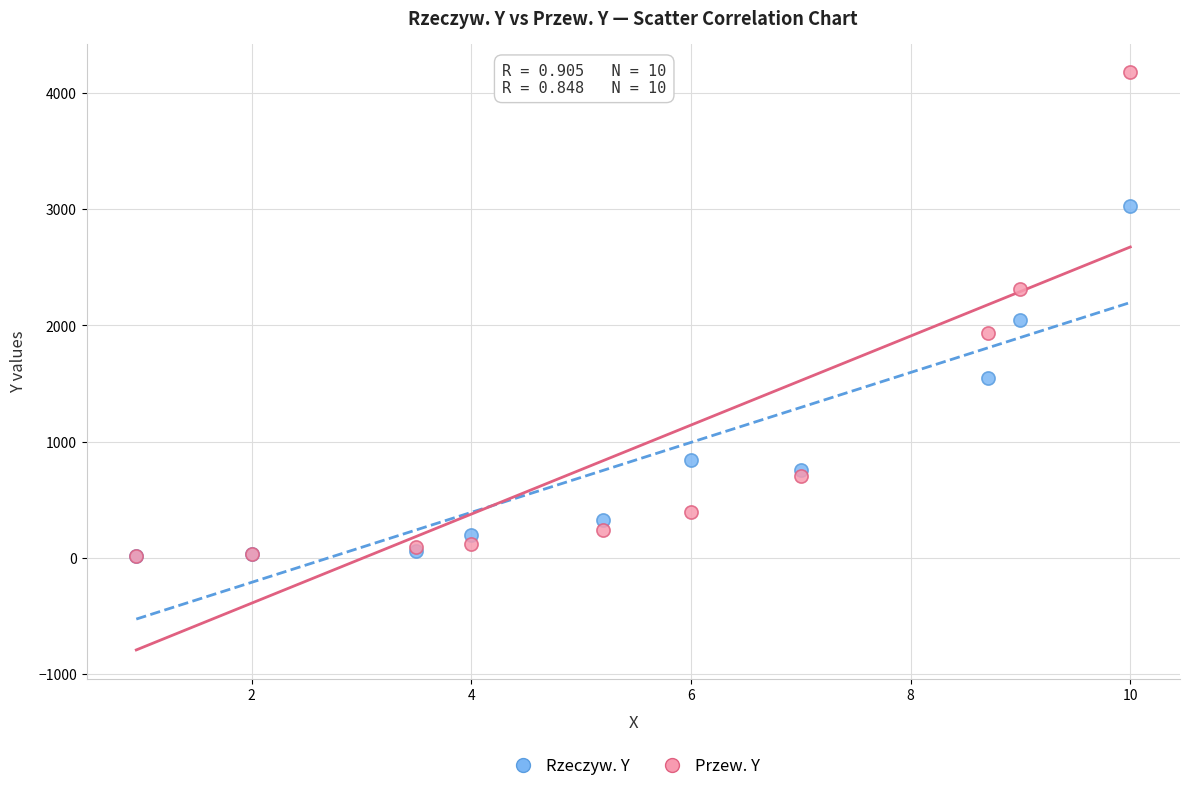

What are all the series names shown in the legend?

Rzeczyw. Y, Przew. Y